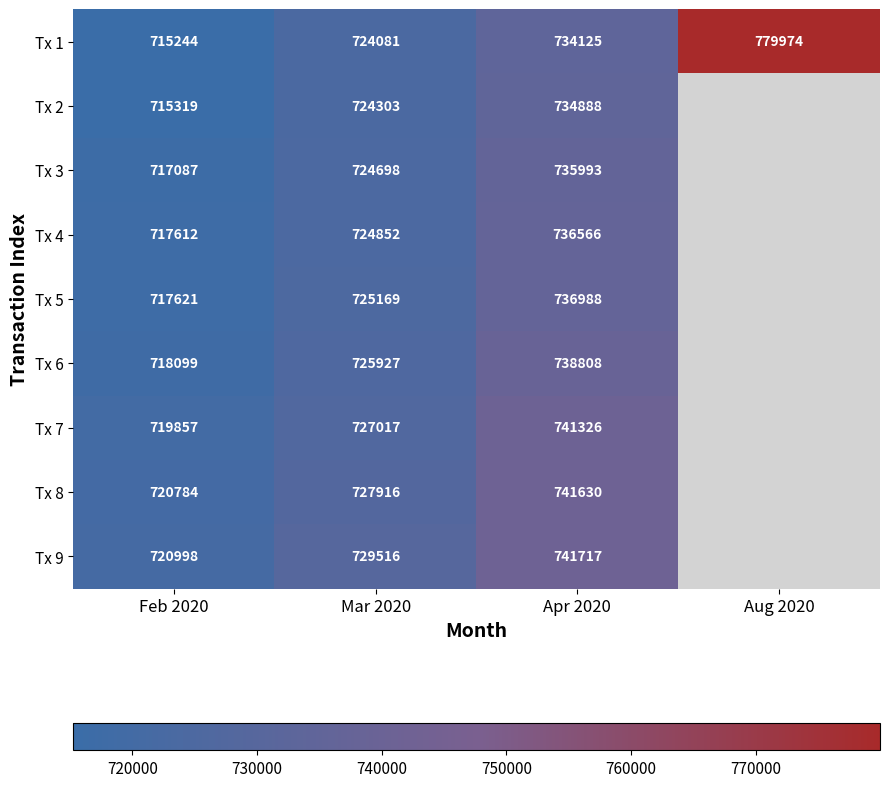

At how many categories does at least one series exceed 766165?

1